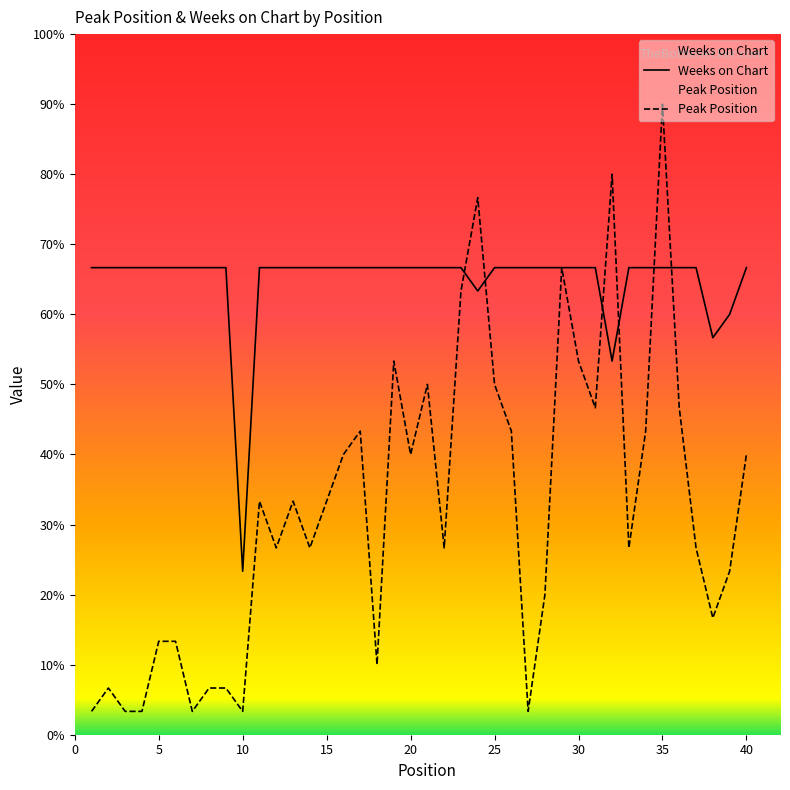

Does the chart display data point markers on the line(s)?

No